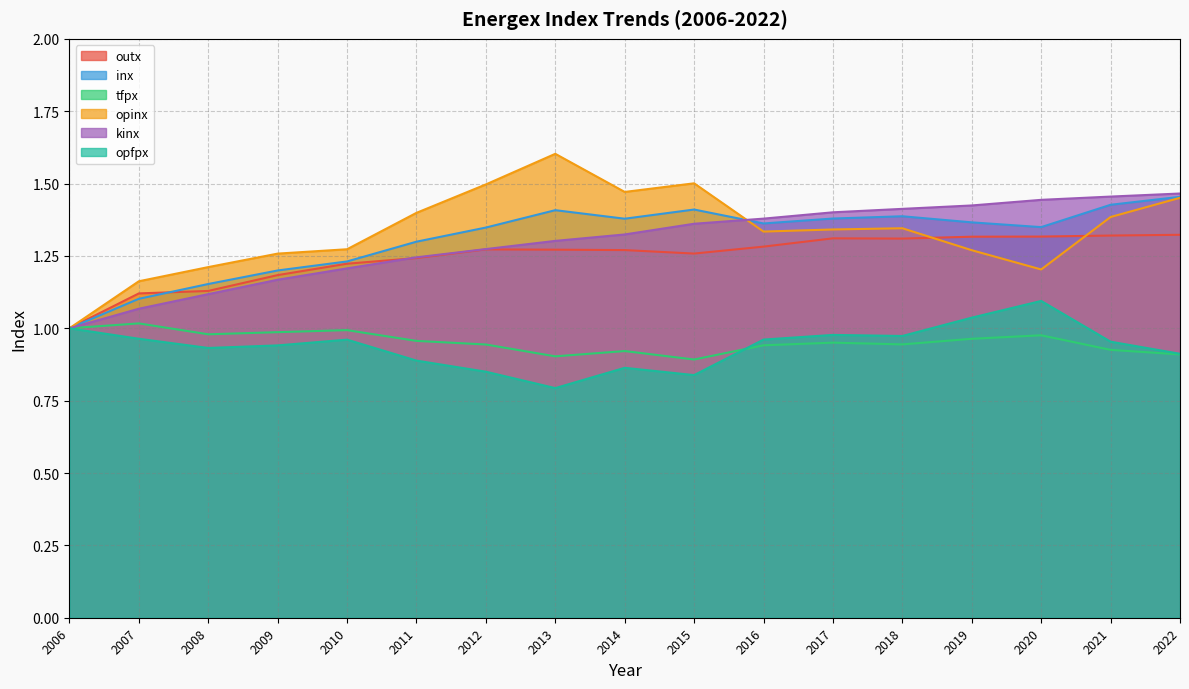

At which label does opfpx reach its minimum?

2013